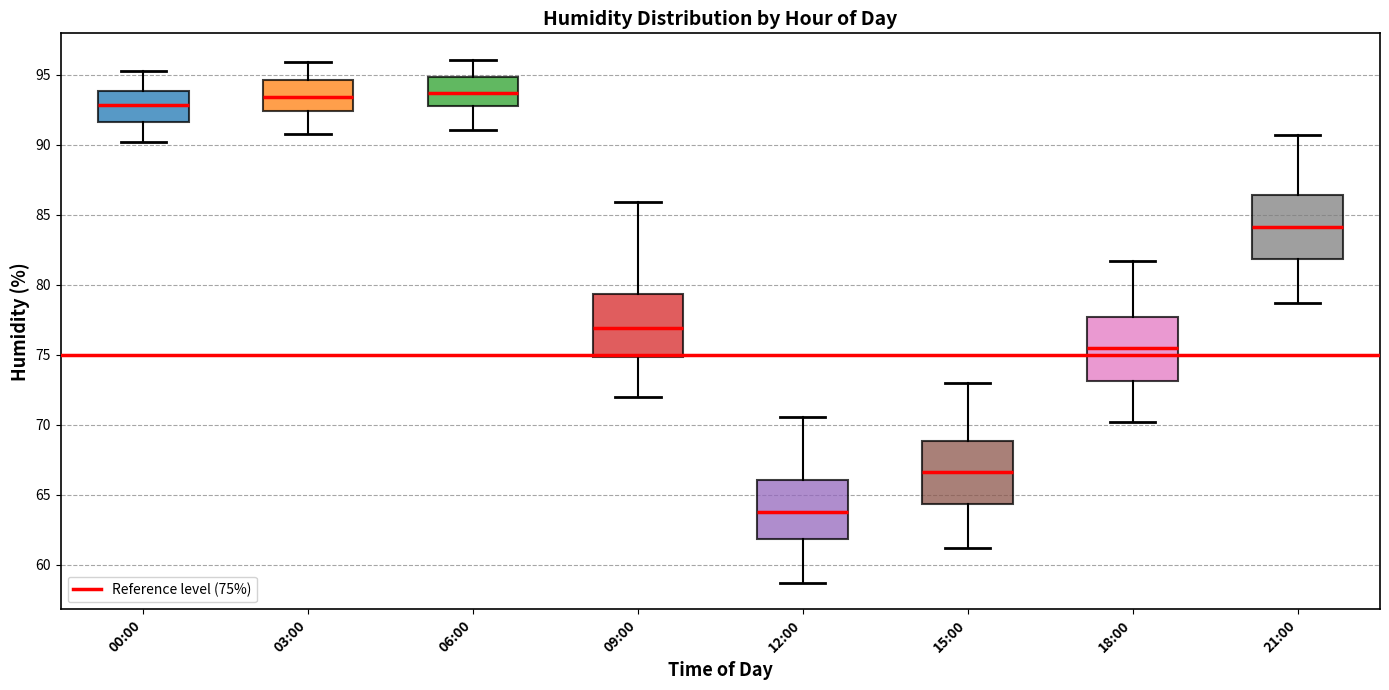

Reading left to right, transcribe this box plot: for each box, give where its median line is, the range the box spans, and where its two whiskers end, as read against the y-axis. The values are not printed on the chart, so give them approximately, as read against the axis.

00:00: median 93.0, box 91.5 to 94.0, whiskers 90.0 to 95.5
03:00: median 93.5, box 92.5 to 94.5, whiskers 91.0 to 96.0
06:00: median 93.5, box 93.0 to 95.0, whiskers 91.0 to 96.0
09:00: median 77.0, box 75.0 to 79.5, whiskers 72.0 to 86.0
12:00: median 64.0, box 62.0 to 66.0, whiskers 58.5 to 70.5
15:00: median 66.5, box 64.5 to 69.0, whiskers 61.0 to 73.0
18:00: median 75.5, box 73.0 to 77.5, whiskers 70.0 to 81.5
21:00: median 84.0, box 82.0 to 86.5, whiskers 78.5 to 90.5